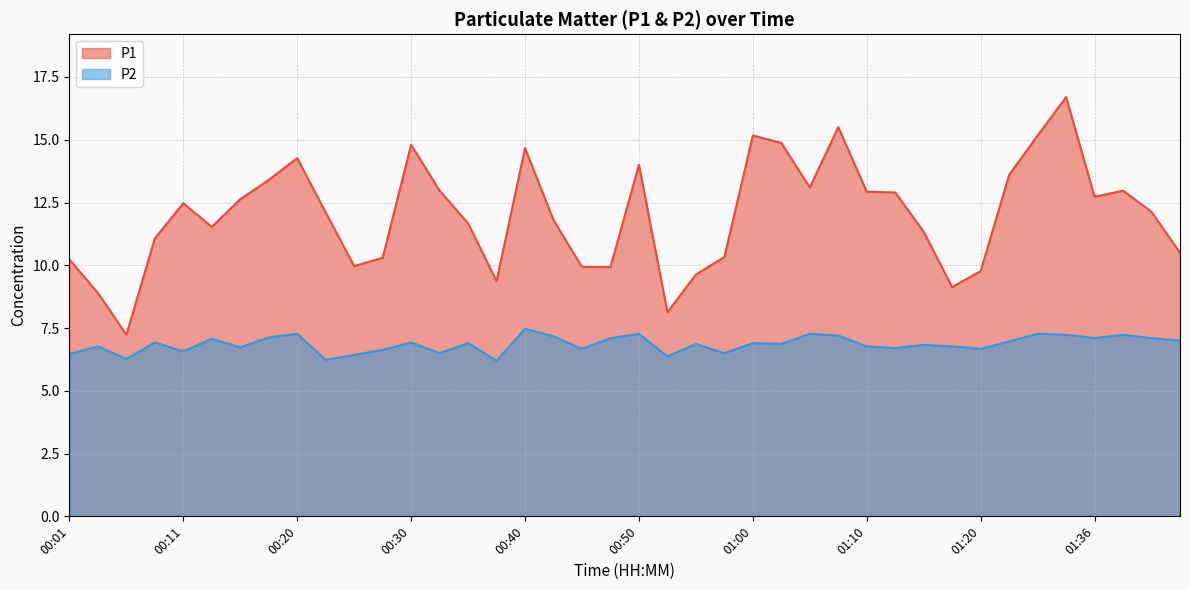

What is the average value of the P1 series?

12.0